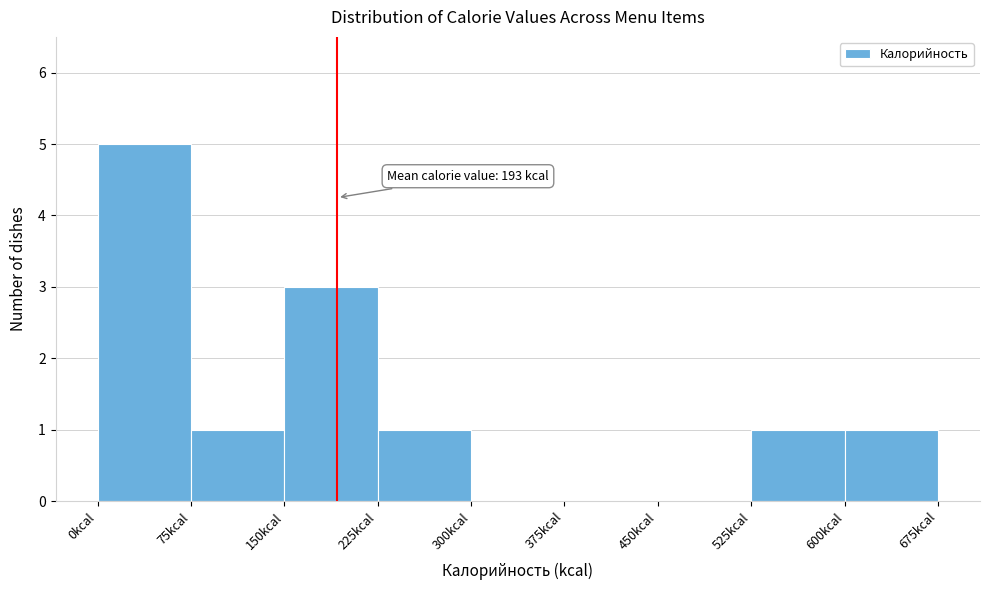

Which range on the x-axis has the tallest bar?

0 to 75